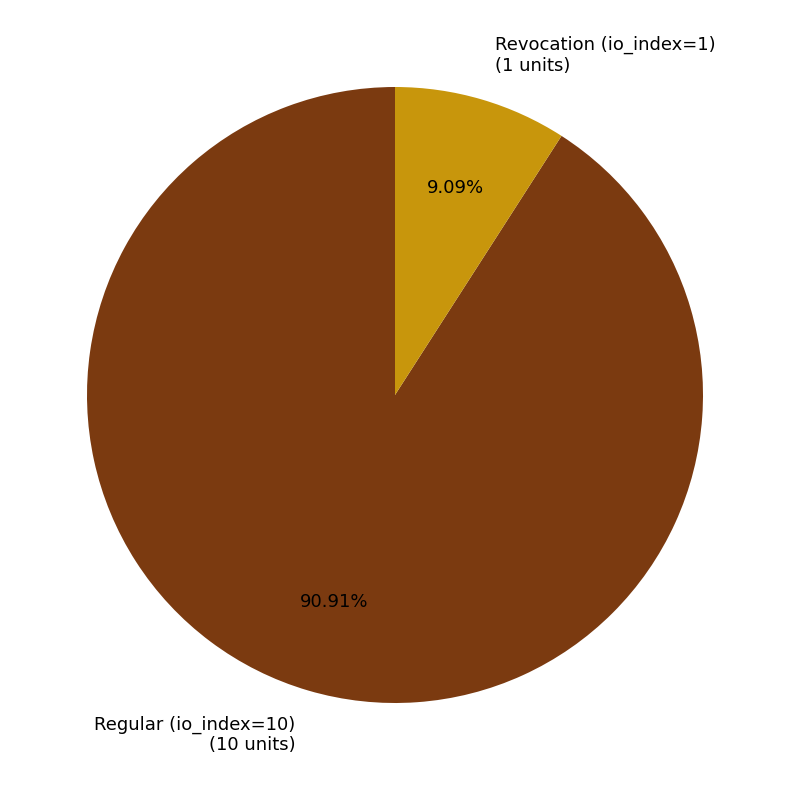

True or false: Regular (io_index=10) accounts for 91% of the total.

True